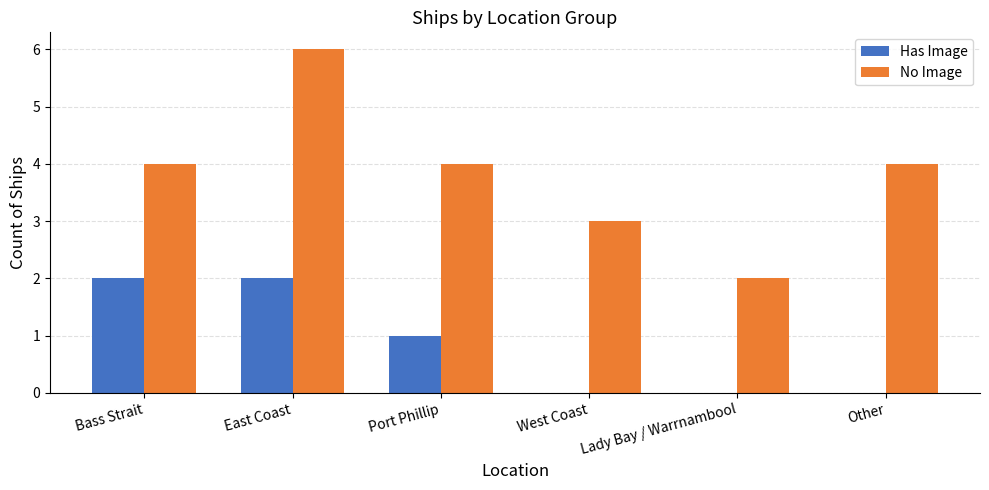

Which series changed the most between West Coast and Other?

No Image